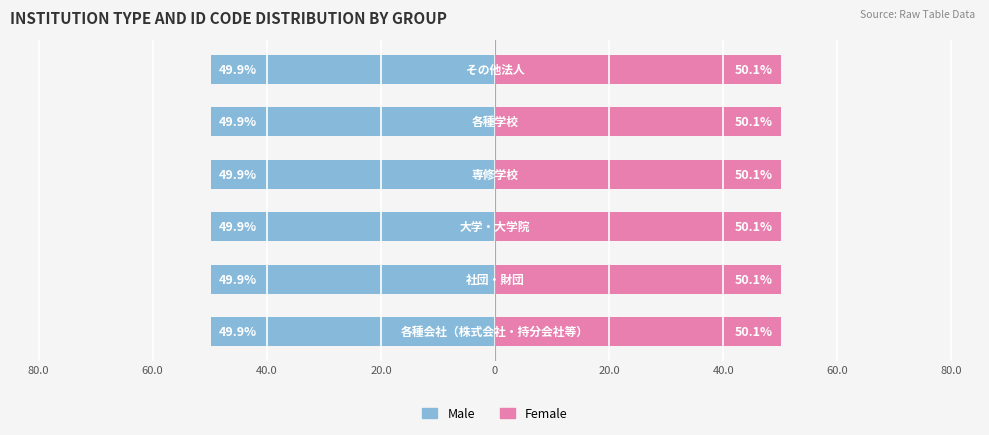

True or false: Male has a value of -32.7 at 20.0.

False